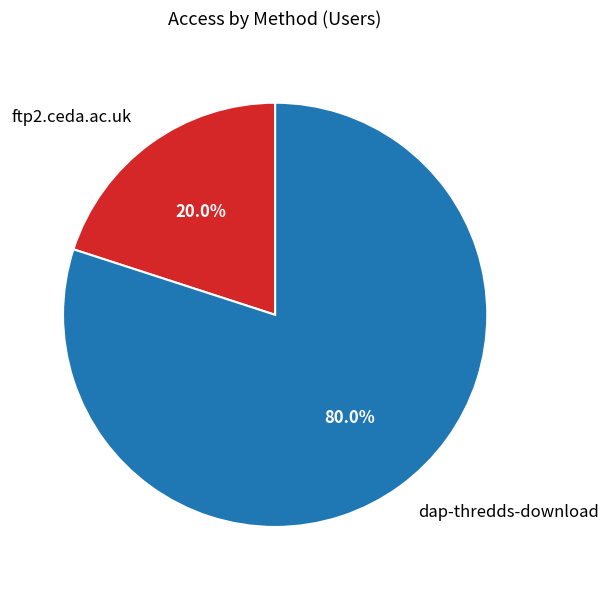

Rank the categories by value from lowest to highest.

ftp2.ceda.ac.uk, dap-thredds-download